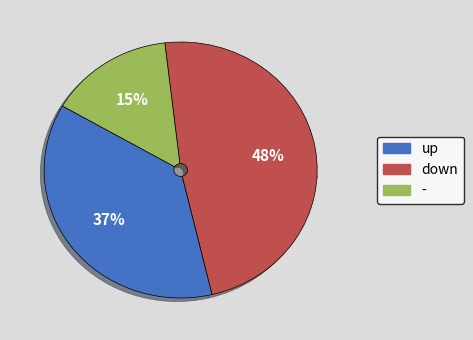

To the nearest percent, what is the difference between the largest and smallest slice percentages?

33%